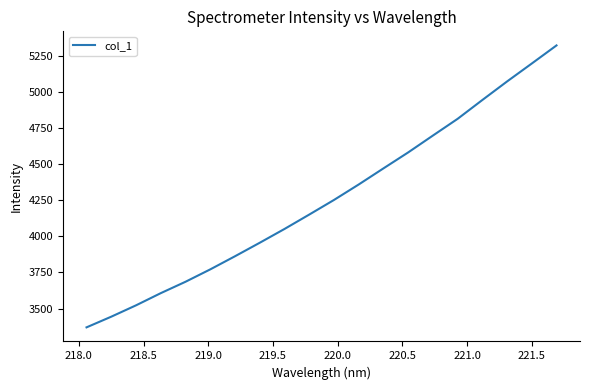

What is the difference between the maximum and minimum values?

1950.8